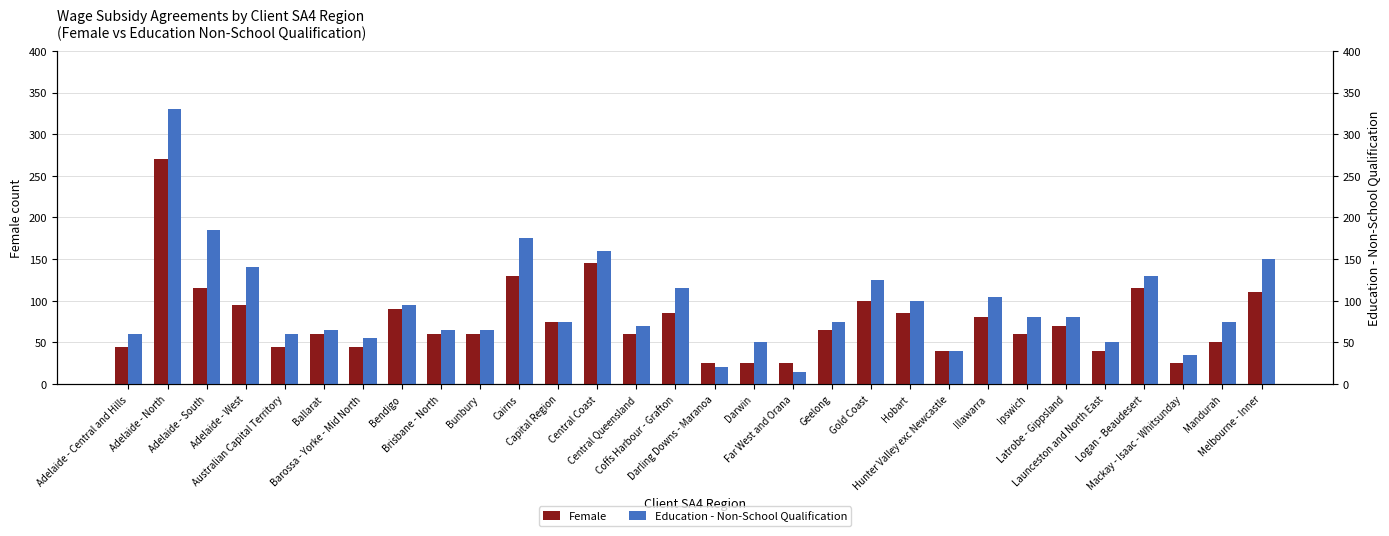

What are all the series names shown in the legend?

Female, Education - Non-School Qualification